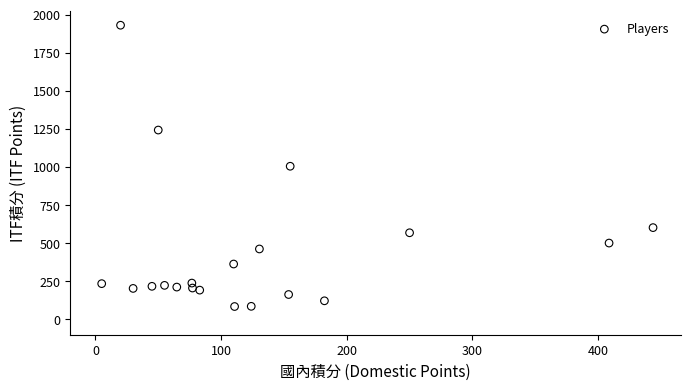

What is the range of X values (max minus min)?

438.8